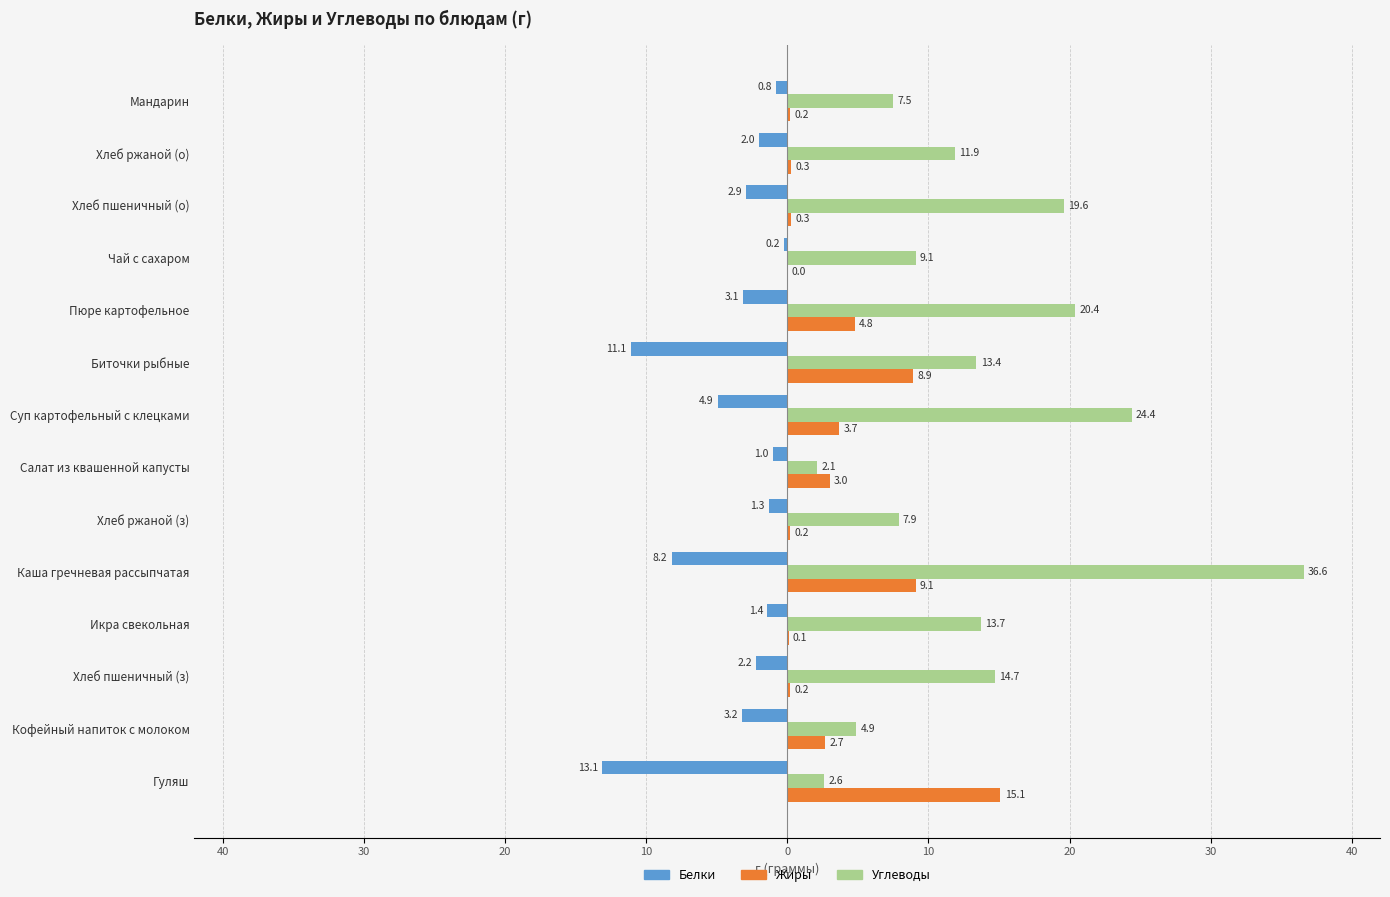

What is the sum of all Углеводы values?

188.8